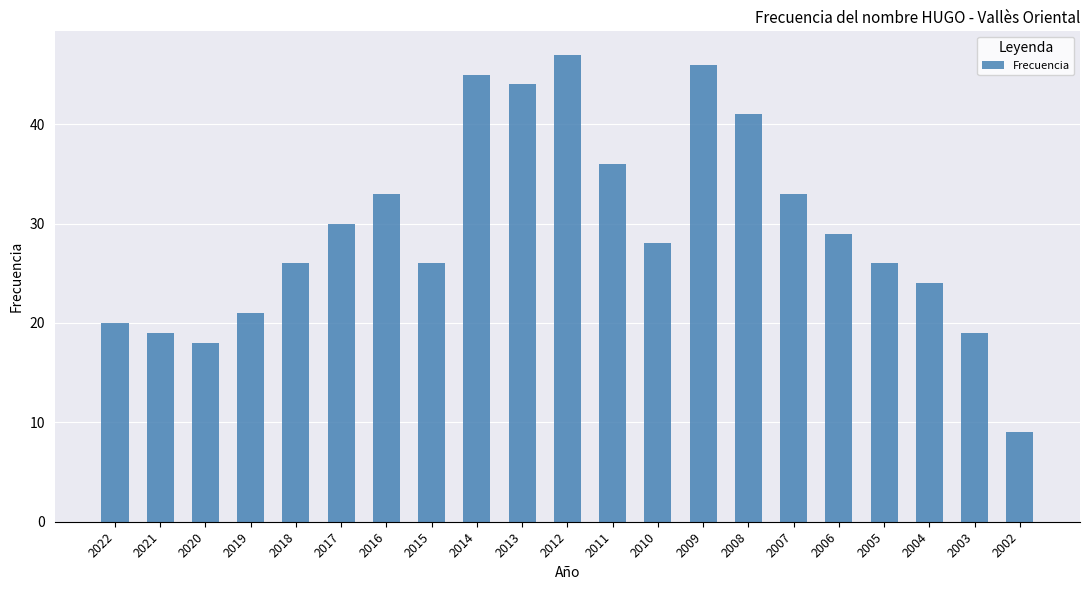

What is the difference between the second highest and second lowest values?

28